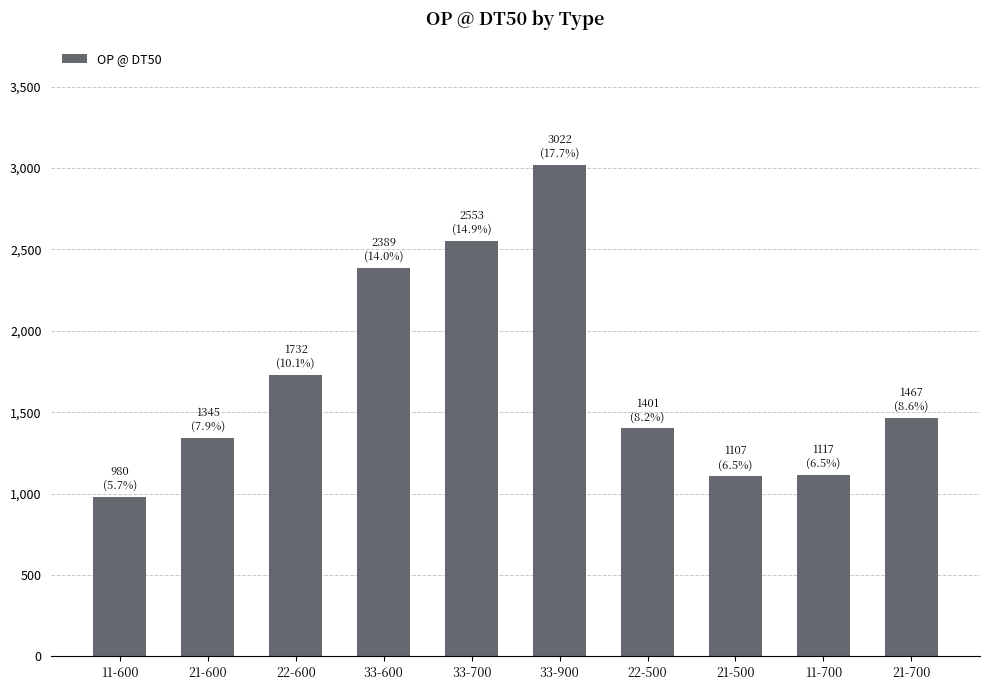

What is the label of the 2nd bar from the left?

21-600